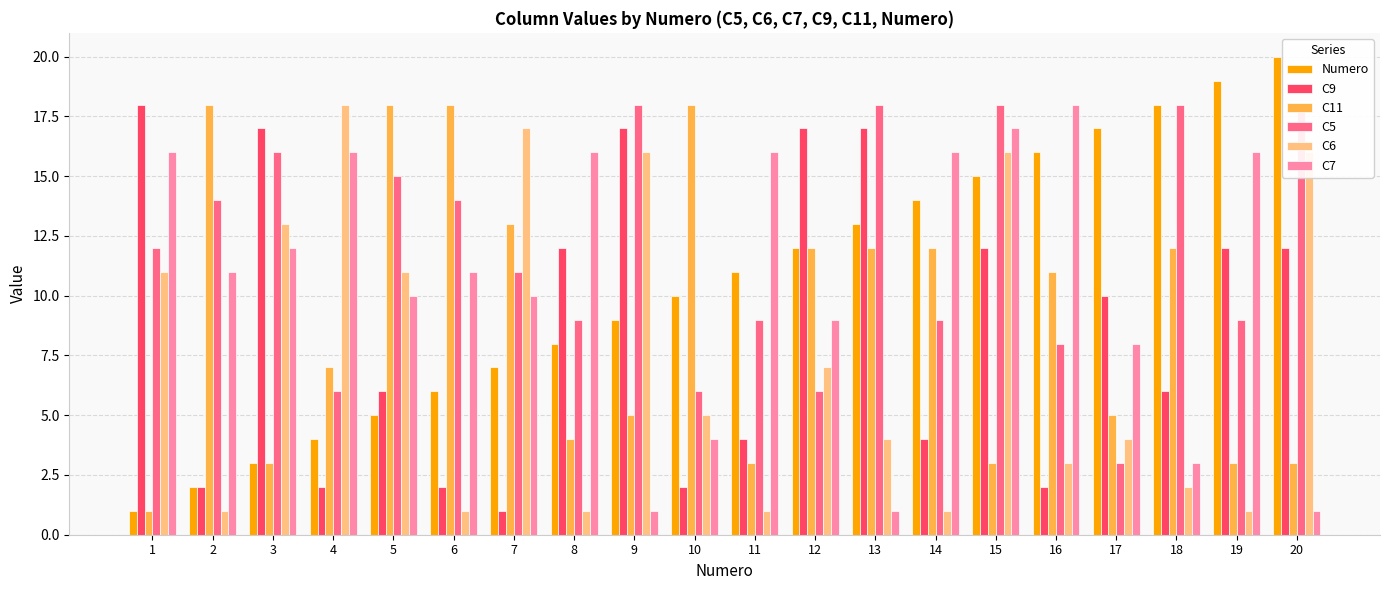

At which label does C6 first exceed 5?

1